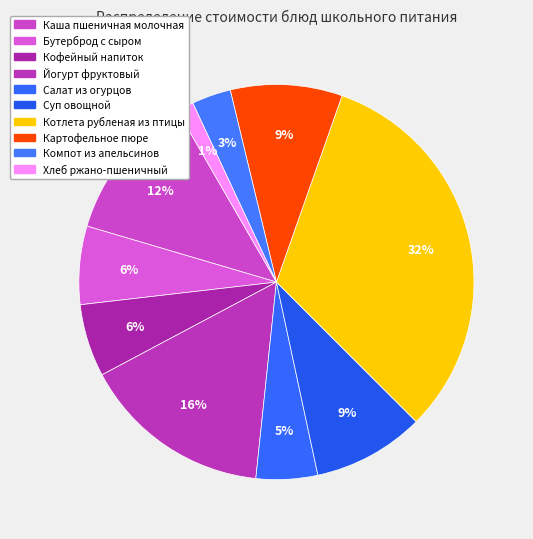

Combined, what portion of the pie is Кофейный напиток and Компот из апельсинов?

9.1%